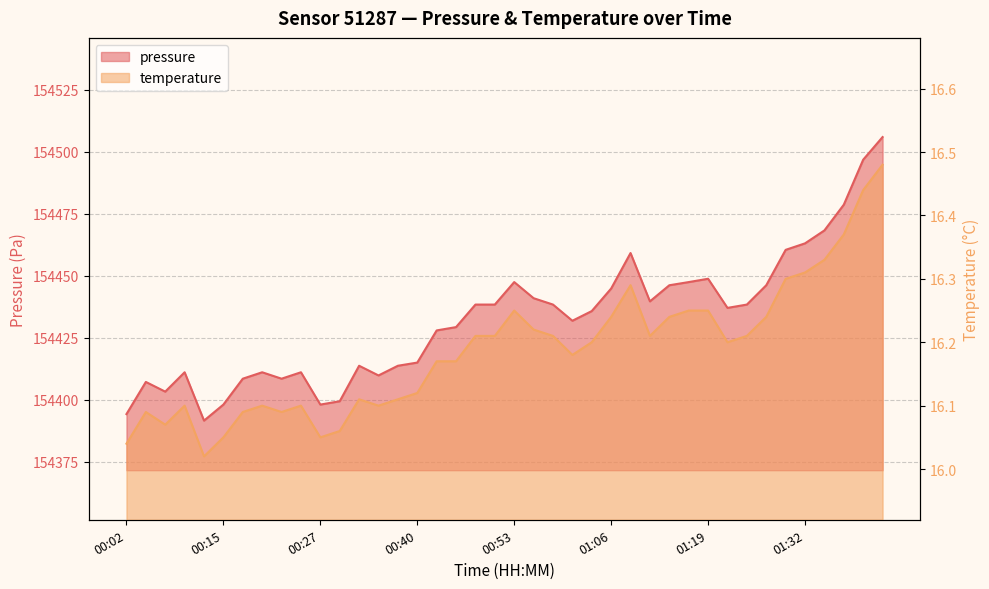

List the series in order of their peak value, highest first.

pressure, temperature